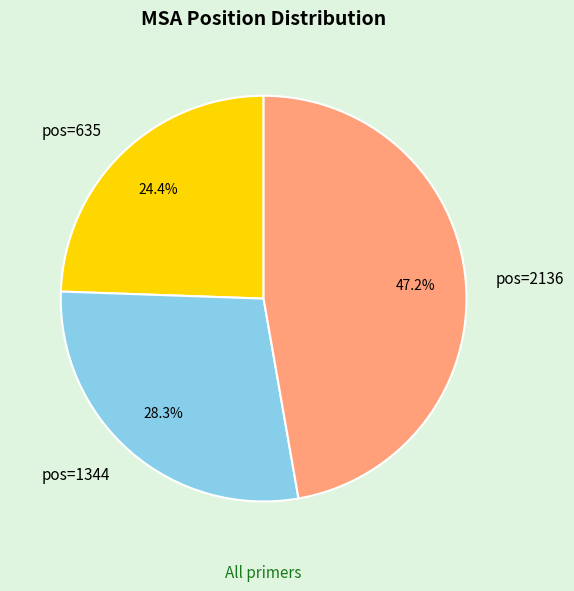

What percentage do pos=1344 and pos=635 together represent?

52.8%